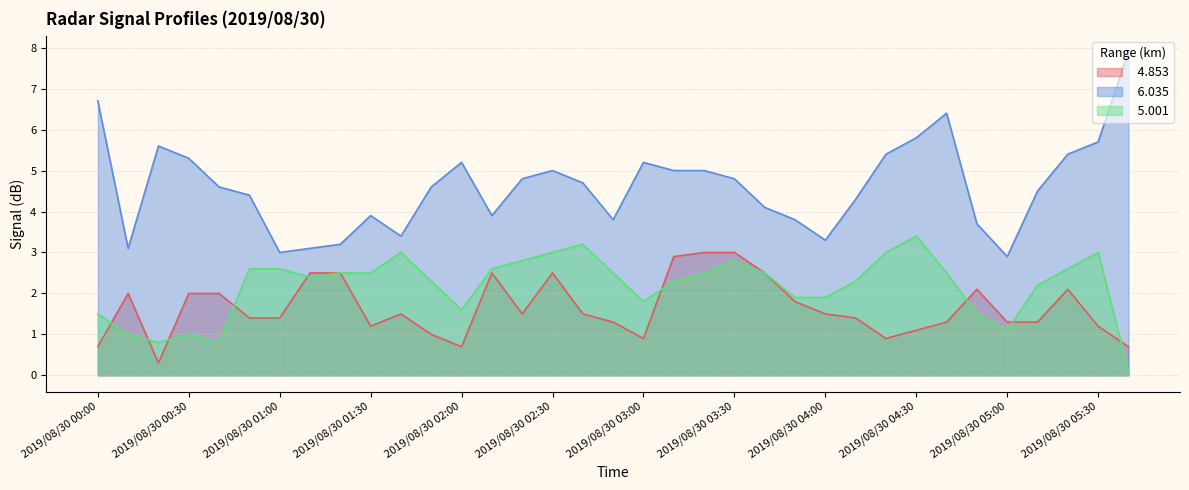

What is the sum of the   4.853 values at 2019/08/30 04:40 and 2019/08/30 04:30?

2.4